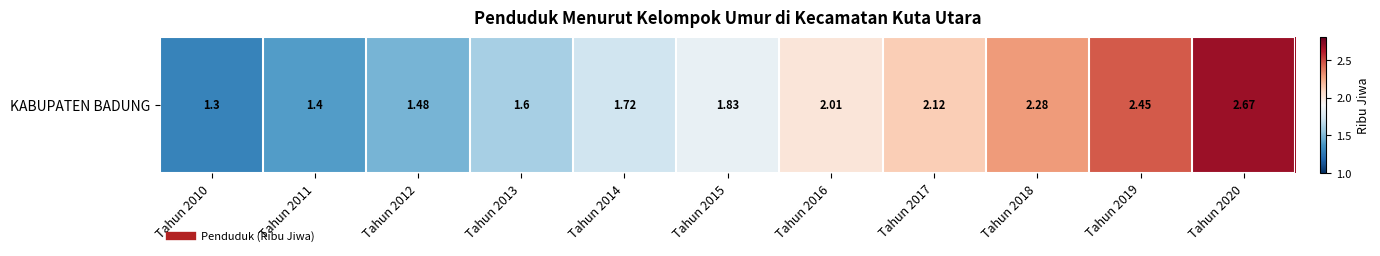

Between Tahun 2016 and Tahun 2011, which is larger?

Tahun 2016